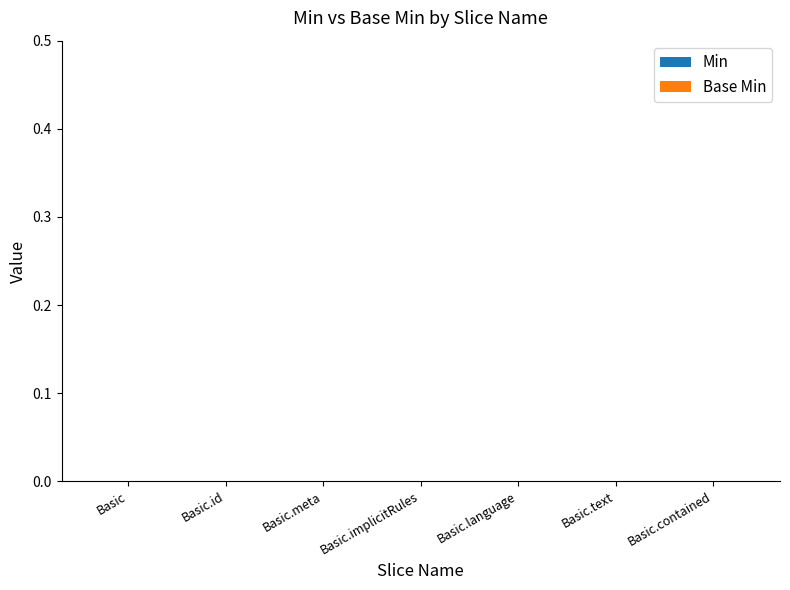

How many bars are there in each group?

2